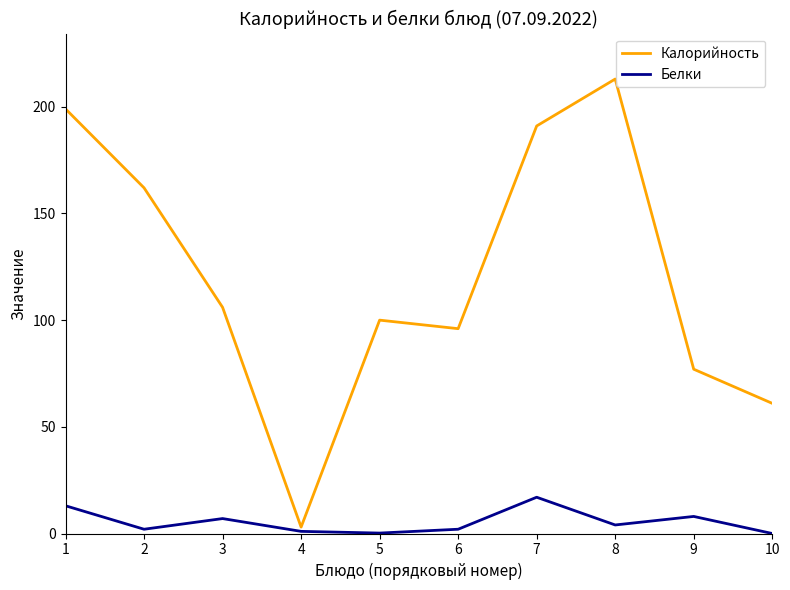

Which series changed the most between 3 and 10?

Калорийность